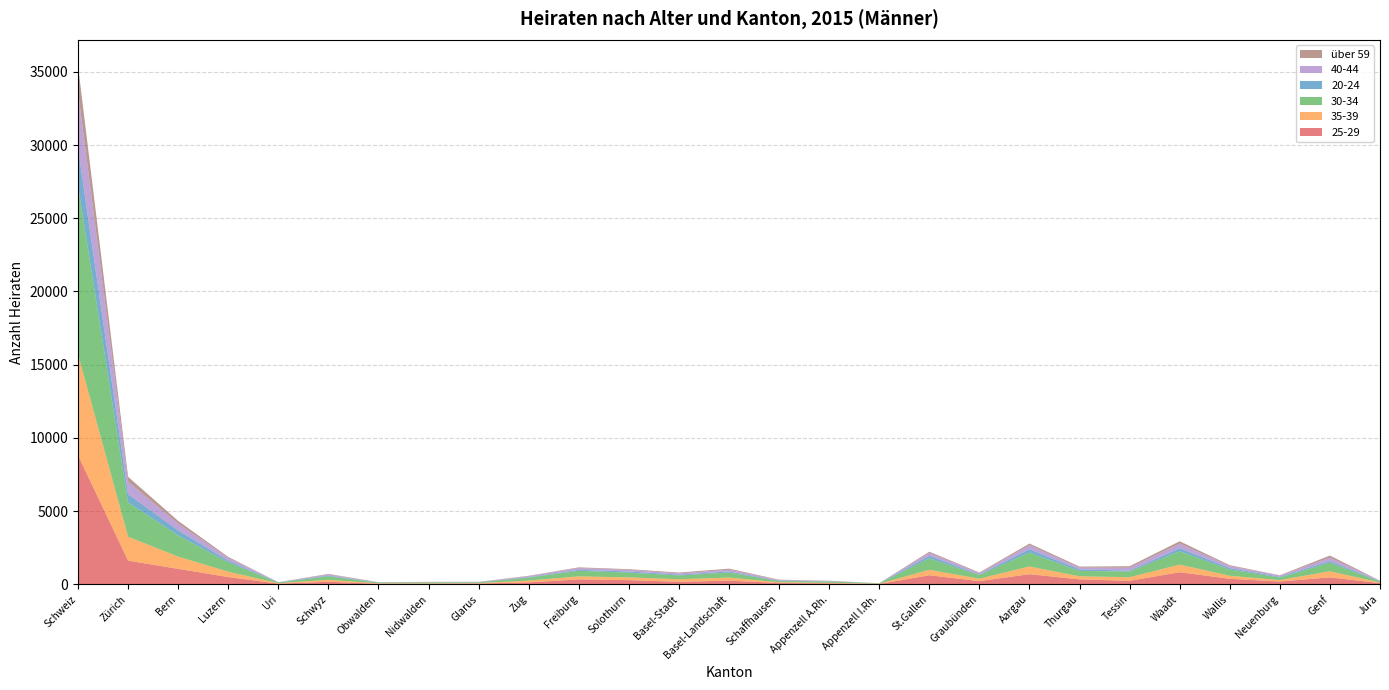

Reading left to right, transcribe all the data shown in this chart.

25-29: Schweiz=8806	Zürich=1610	Bern=1050	Luzern=490	Uri=42	Schwyz=170	Obwalden=35	Nidwalden=26	Glarus=50	Zug=129	Freiburg=330	Solothurn=281	Basel-Stadt=165	Basel-Landschaft=246	Schaffhausen=85	Appenzell A.Rh.=66	Appenzell I.Rh.=22	St.Gallen=613	Graubünden=213	Aargau=687	Thurgau=334	Tessin=235	Waadt=820	Wallis=372	Neuenburg=188	Genf=470	Jura=77
35-39: Schweiz=6909	Zürich=1638	Bern=838	Luzern=368	Uri=30	Schwyz=133	Obwalden=27	Nidwalden=33	Glarus=25	Zug=123	Freiburg=207	Solothurn=188	Basel-Stadt=176	Basel-Landschaft=210	Schaffhausen=51	Appenzell A.Rh.=36	Appenzell I.Rh.=16	St.Gallen=374	Graubünden=167	Aargau=528	Thurgau=209	Tessin=245	Waadt=522	Wallis=208	Neuenburg=96	Genf=419	Jura=42
30-34: Schweiz=11522	Zürich=2343	Bern=1447	Luzern=641	Uri=50	Schwyz=244	Obwalden=51	Nidwalden=67	Glarus=52	Zug=206	Freiburg=382	Solothurn=327	Basel-Stadt=261	Basel-Landschaft=348	Schaffhausen=80	Appenzell A.Rh.=90	Appenzell I.Rh.=26	St.Gallen=779	Graubünden=250	Aargau=949	Thurgau=367	Tessin=393	Waadt=909	Wallis=428	Neuenburg=180	Genf=588	Jura=64
20-24: Schweiz=2555	Zürich=564	Bern=341	Luzern=115	Uri=7	Schwyz=45	Obwalden=8	Nidwalden=4	Glarus=16	Zug=30	Freiburg=68	Solothurn=77	Basel-Stadt=57	Basel-Landschaft=65	Schaffhausen=32	Appenzell A.Rh.=17	Appenzell I.Rh.=1	St.Gallen=178	Graubünden=38	Aargau=227	Thurgau=106	Tessin=59	Waadt=209	Wallis=102	Neuenburg=51	Genf=111	Jura=27
40-44: Schweiz=3869	Zürich=849	Bern=457	Luzern=188	Uri=12	Schwyz=72	Obwalden=14	Nidwalden=18	Glarus=10	Zug=63	Freiburg=124	Solothurn=111	Basel-Stadt=86	Basel-Landschaft=125	Schaffhausen=38	Appenzell A.Rh.=20	Appenzell I.Rh.=7	St.Gallen=207	Graubünden=85	Aargau=277	Thurgau=125	Tessin=198	Waadt=319	Wallis=134	Neuenburg=74	Genf=232	Jura=24
über 59: Schweiz=1760	Zürich=336	Bern=195	Luzern=67	Uri=1	Schwyz=42	Obwalden=8	Nidwalden=17	Glarus=13	Zug=27	Freiburg=43	Solothurn=47	Basel-Stadt=54	Basel-Landschaft=73	Schaffhausen=26	Appenzell A.Rh.=12	Appenzell I.Rh.=1	St.Gallen=74	Graubünden=48	Aargau=113	Thurgau=66	Tessin=103	Waadt=160	Wallis=57	Neuenburg=25	Genf=141	Jura=11